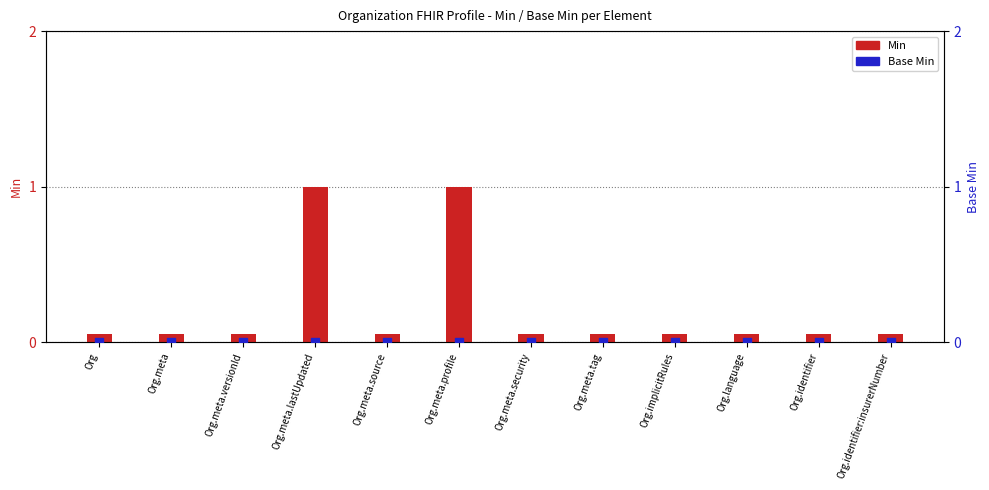

At which category is the sum across all series the highest?

Org.meta.lastUpdated